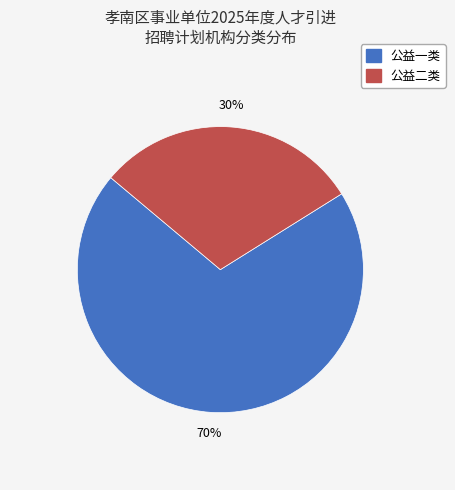

Which slice represents more than half of the pie?

公益一类